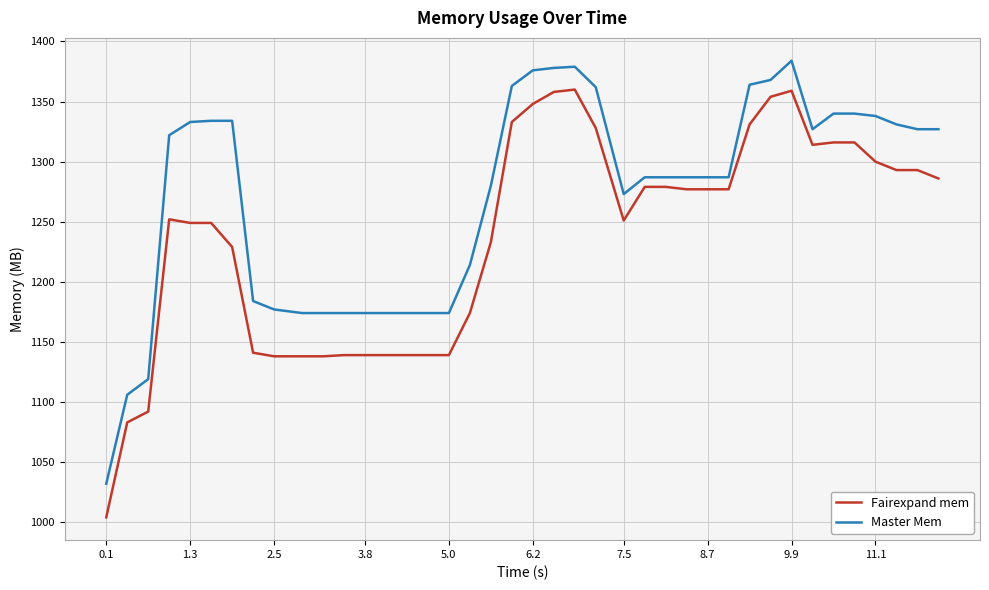

Which series has the largest total across all categories?

Master Mem